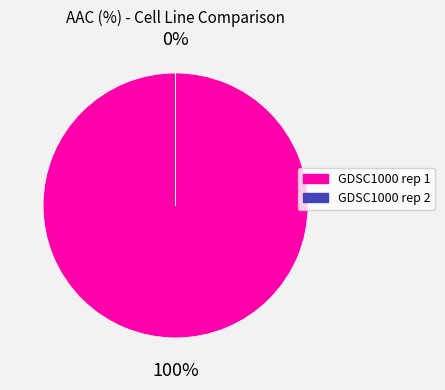

How many slices are in this pie chart?

2